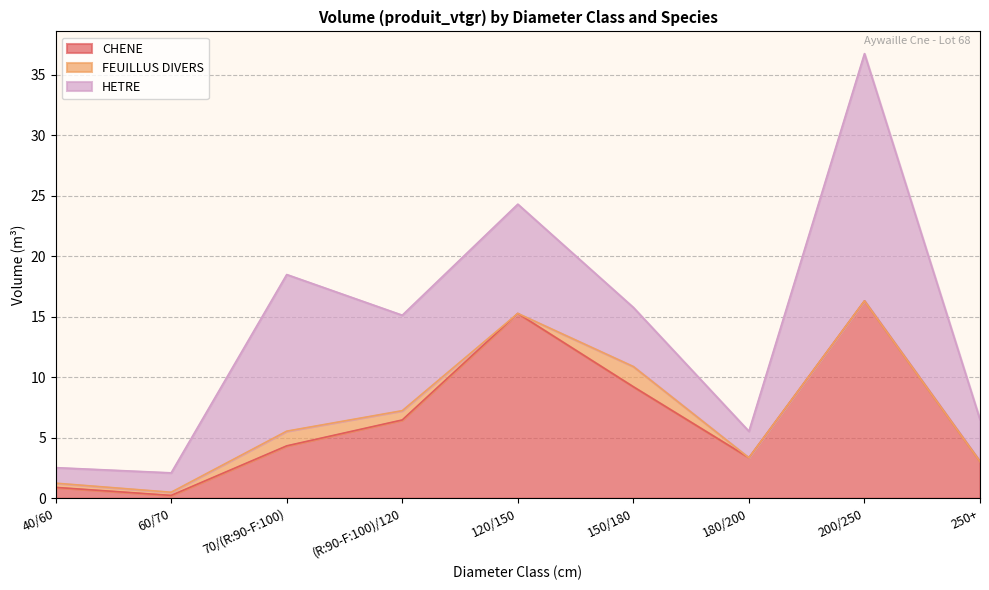

Does the chart have visible grid lines?

Yes